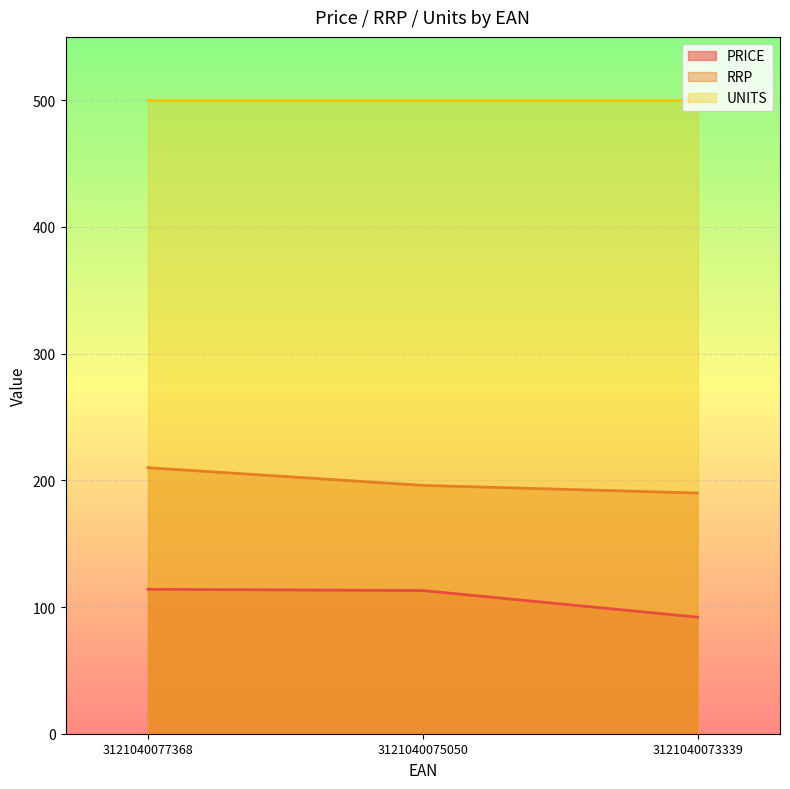

Which series has the largest total across all categories?

UNITS